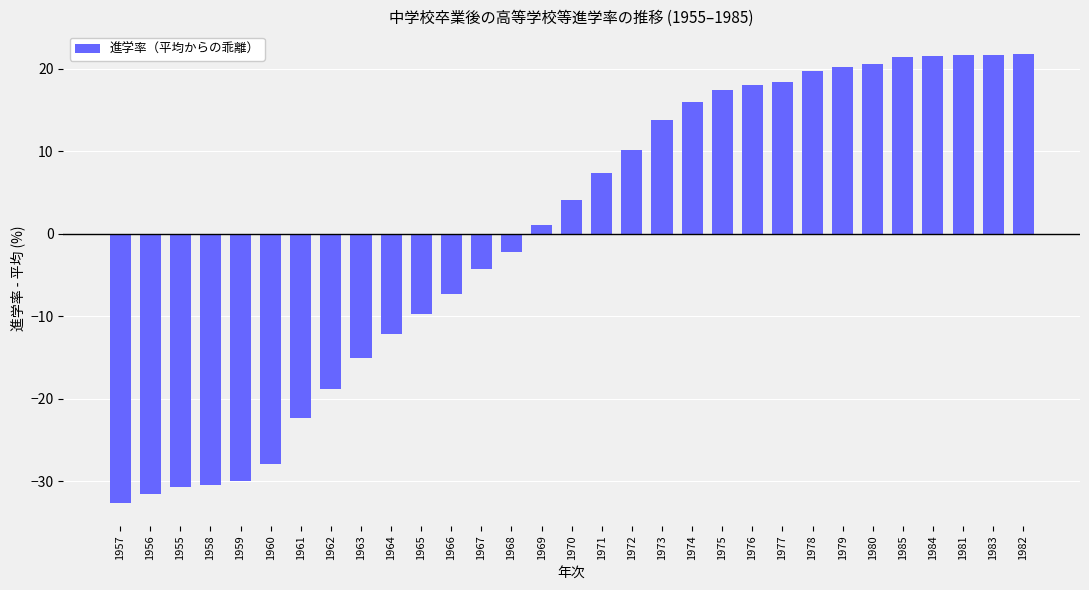

What position from the left is 1981?

29